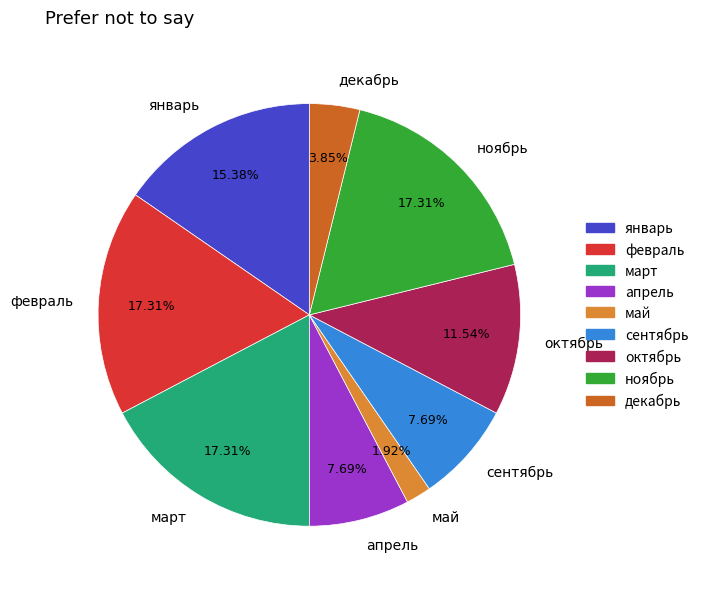

True or false: январь accounts for 23% of the total.

False